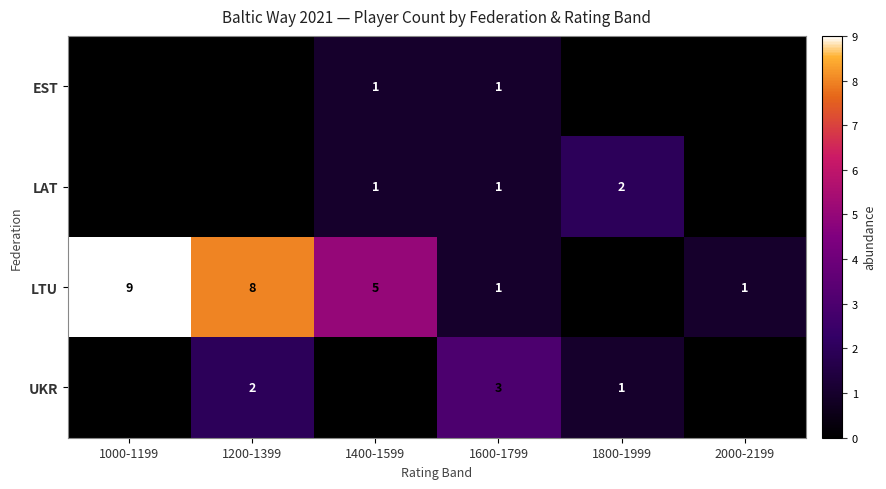

True or false: LTU has a value of 0 at 1600-1799.

False